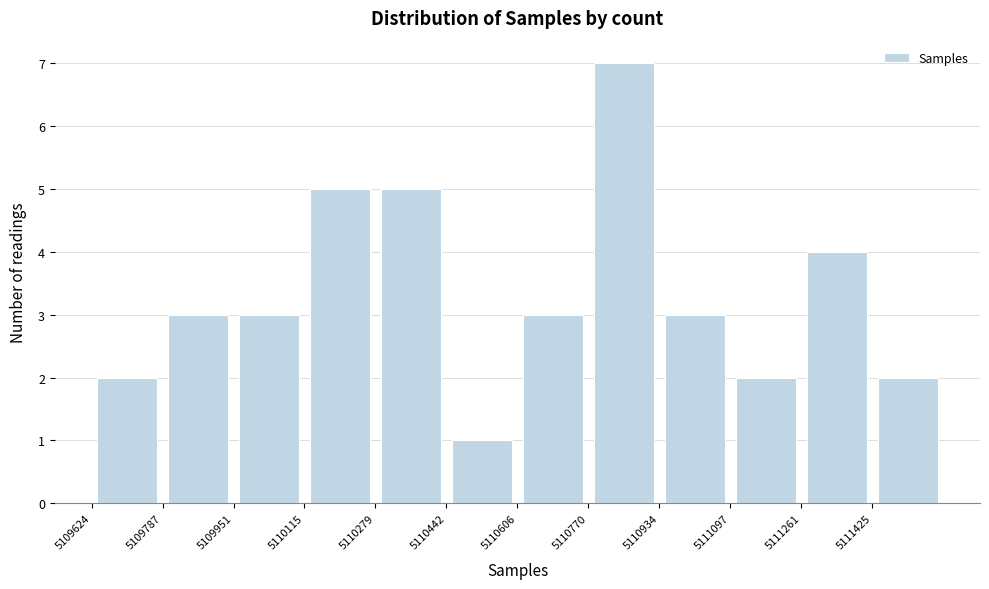

How tall is the bar that spans 5110280 to 5110440 on the x-axis? Neither the bar edges nor the heights are printed on the chart, so give them approximately, as read against the axes.

5